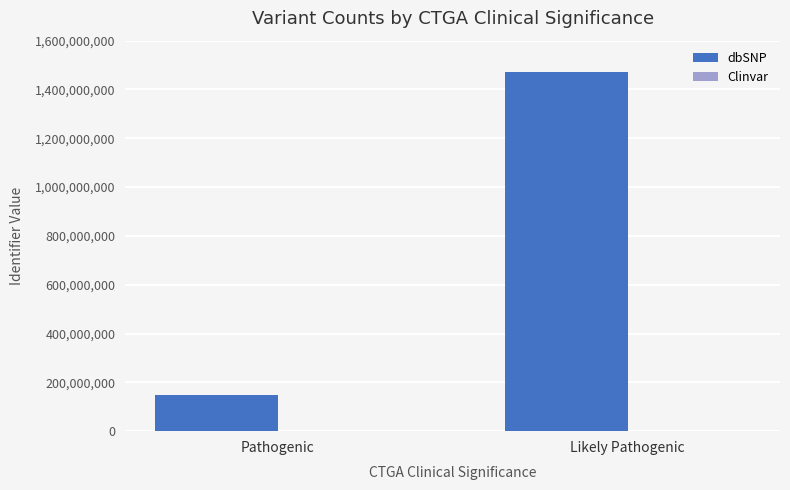

What is the total value across all series at Likely Pathogenic?

1471623086